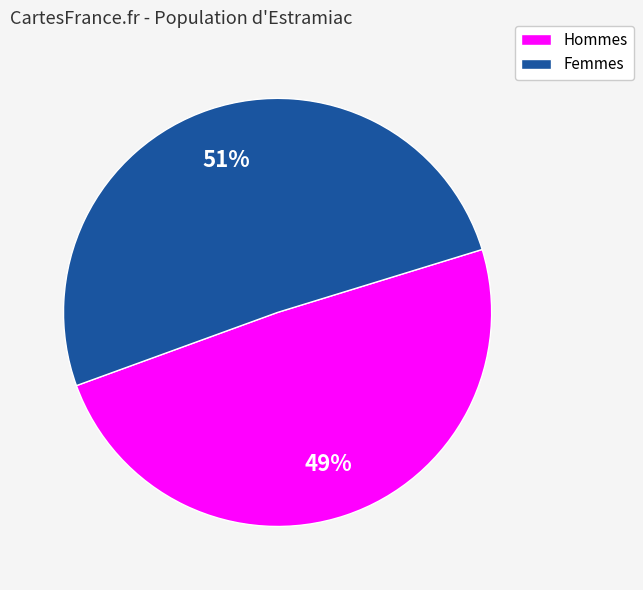

Count the number of slices in the pie.

2